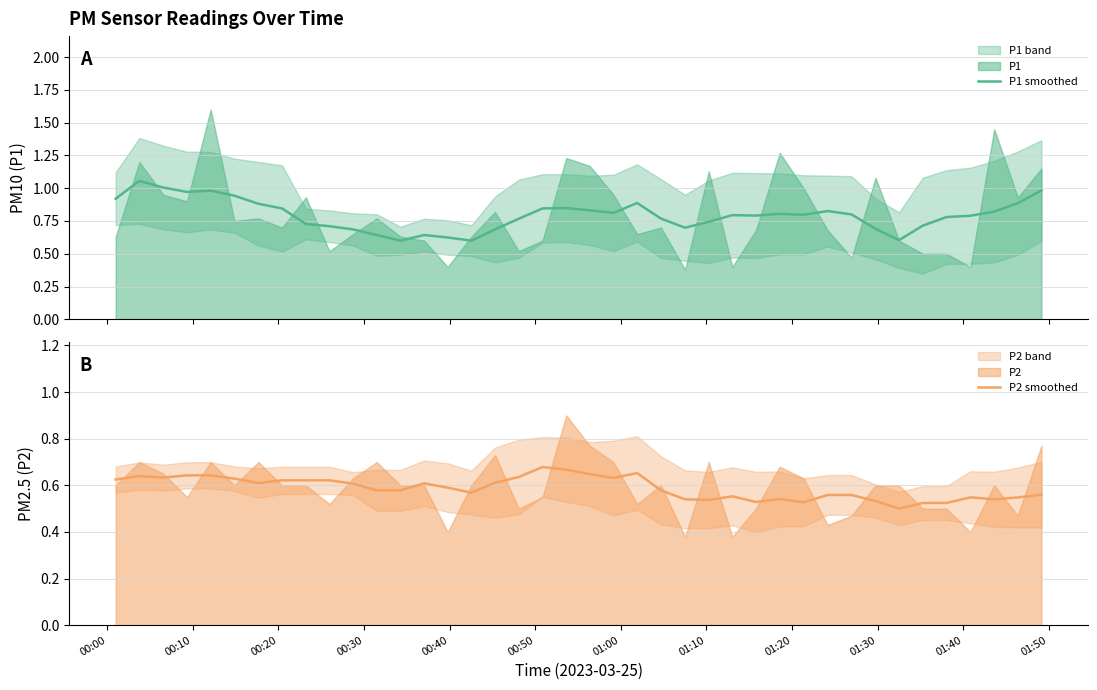

Does the chart have visible grid lines?

Yes